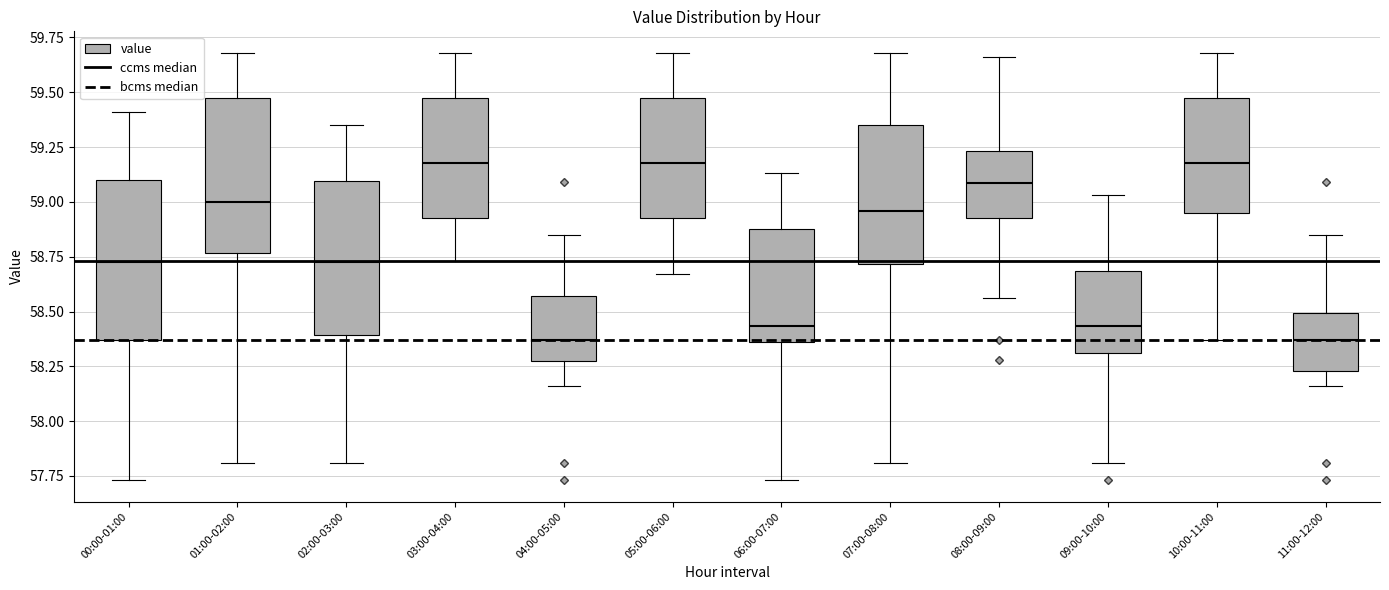

Where does the upper whisker of the box for 07:00-08:00 end on the y-axis? The values are not printed on the chart, so give them approximately, as read against the axis.

59.70